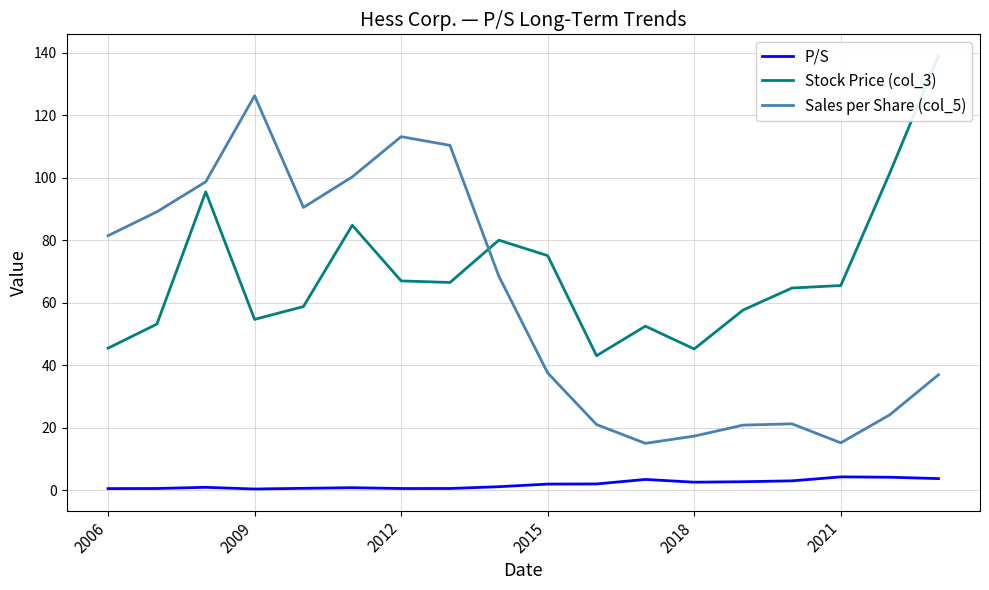

True or false: P/S and Sales per Share (col_5) intersect in this chart.

False